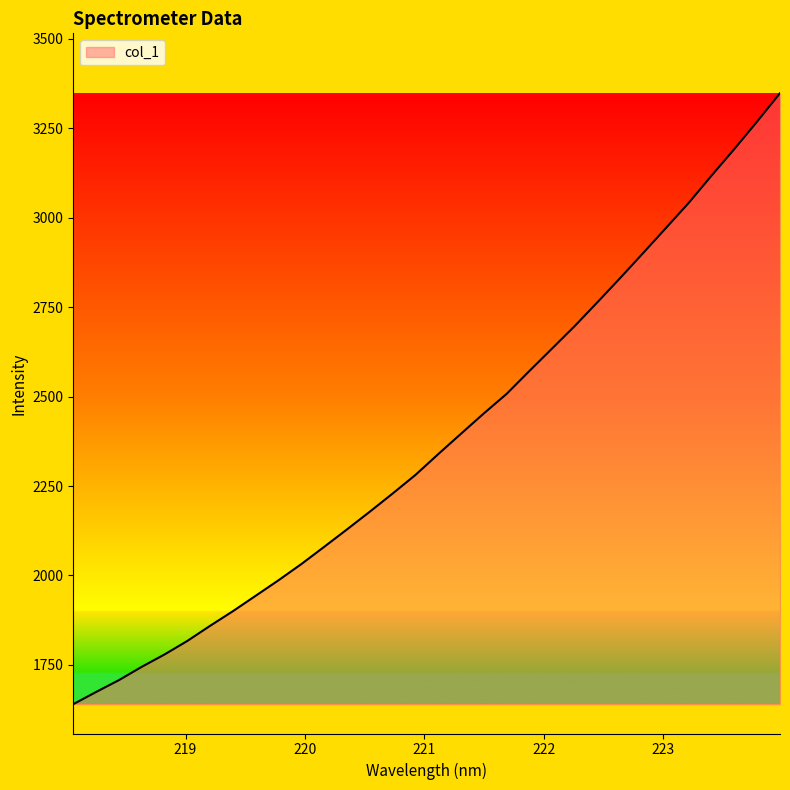

What is the minimum value shown in the chart?

1640.2